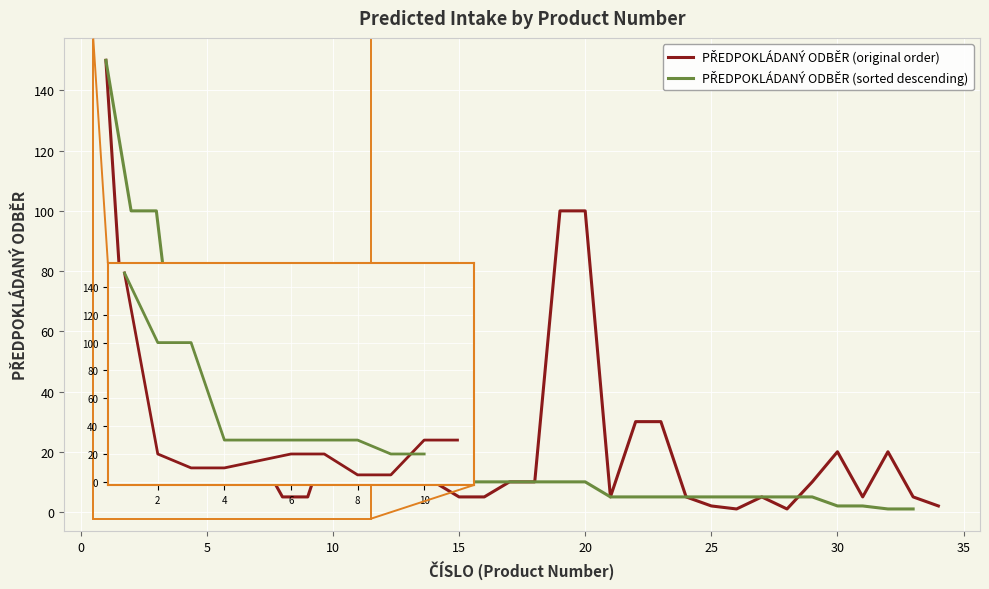

True or false: PŘEDPOKLÁDANÝ ODBĚR (sorted descending) has more than 1 interior local peaks.

False